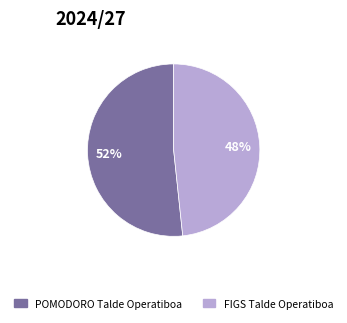

Does POMODORO Talde Operatiboa account for over 50% of the chart?

Yes